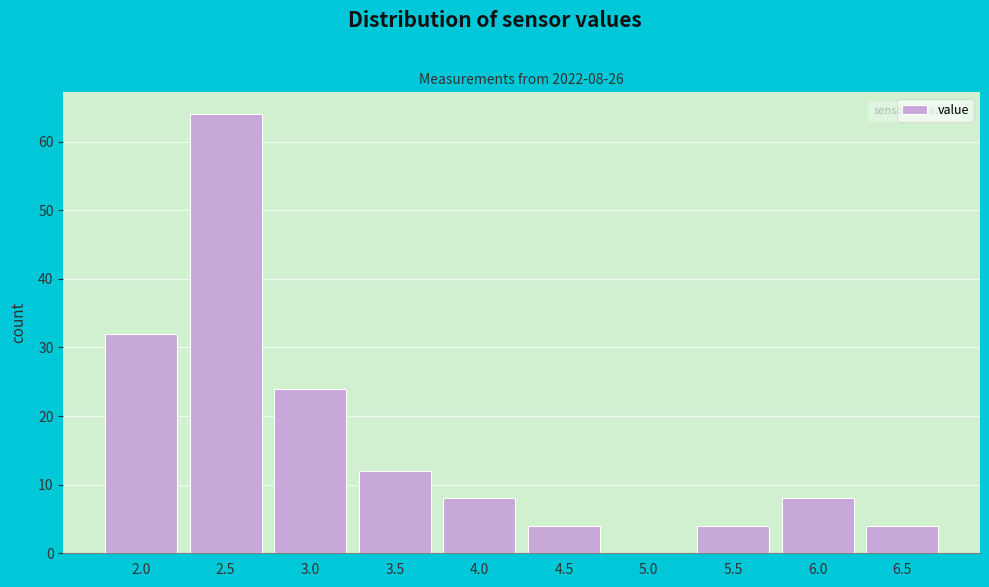

Reading left to right, list all the values displayed in this chart.

2.0=32	2.5=64	3.0=24	3.5=12	4.0=8	4.5=4	5.0=0	5.5=4	6.0=8	6.5=4